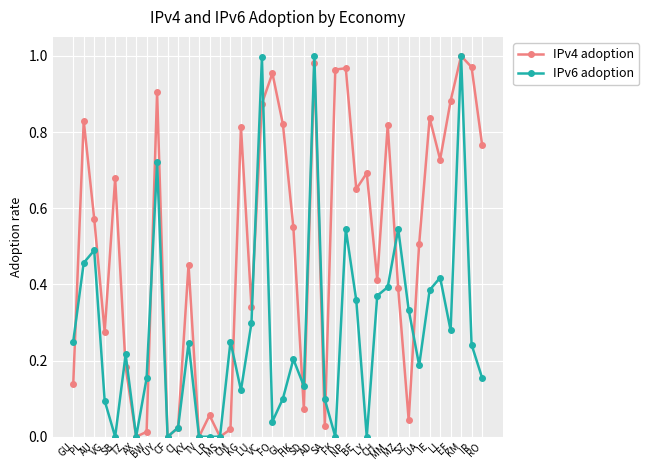

What position from the left is MM?

31